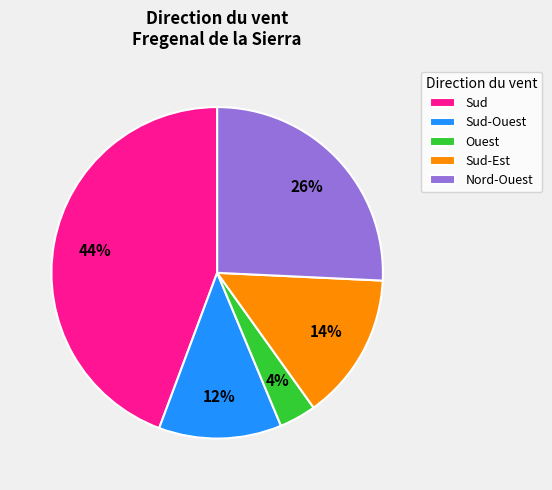

How many slices are in this pie chart?

5